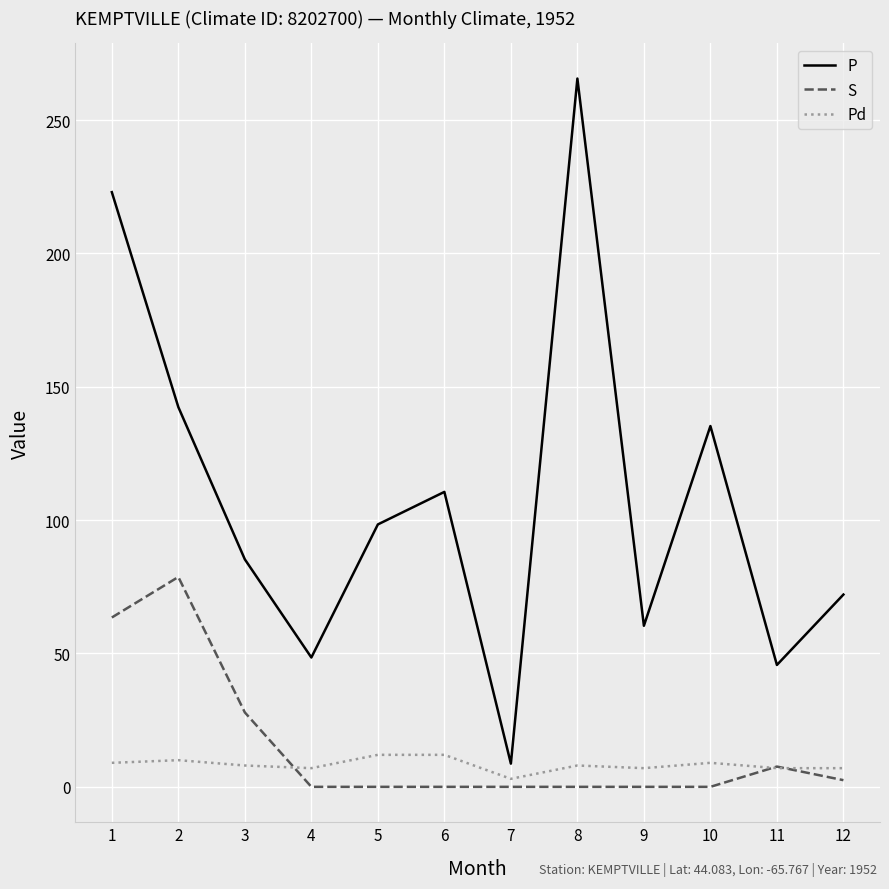

How many lines are shown in the chart?

3